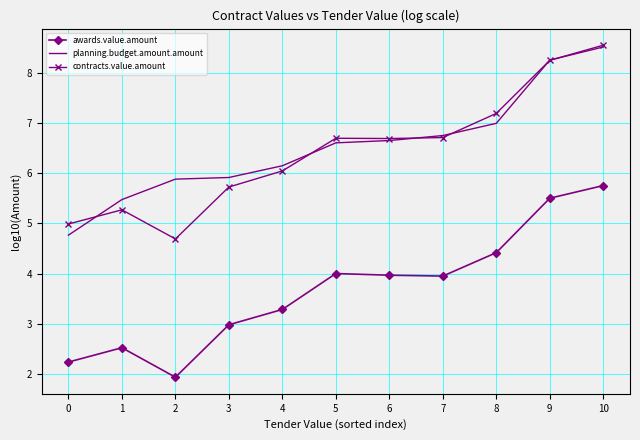

True or false: contracts.value.amount and awards.value.amount cross at least once.

False